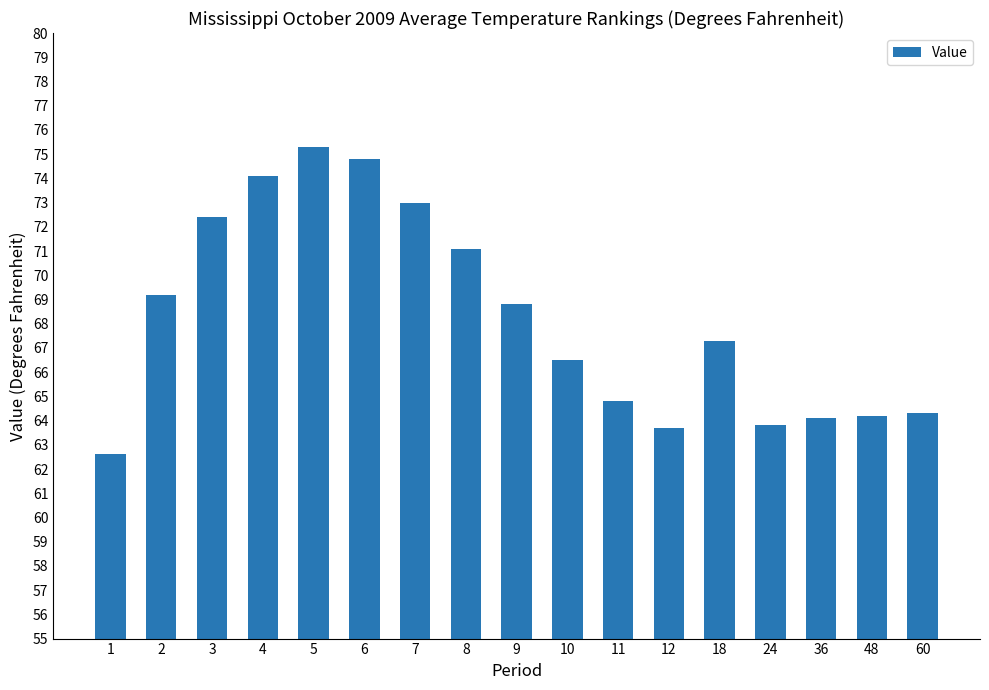

How many values exceed 67?

9